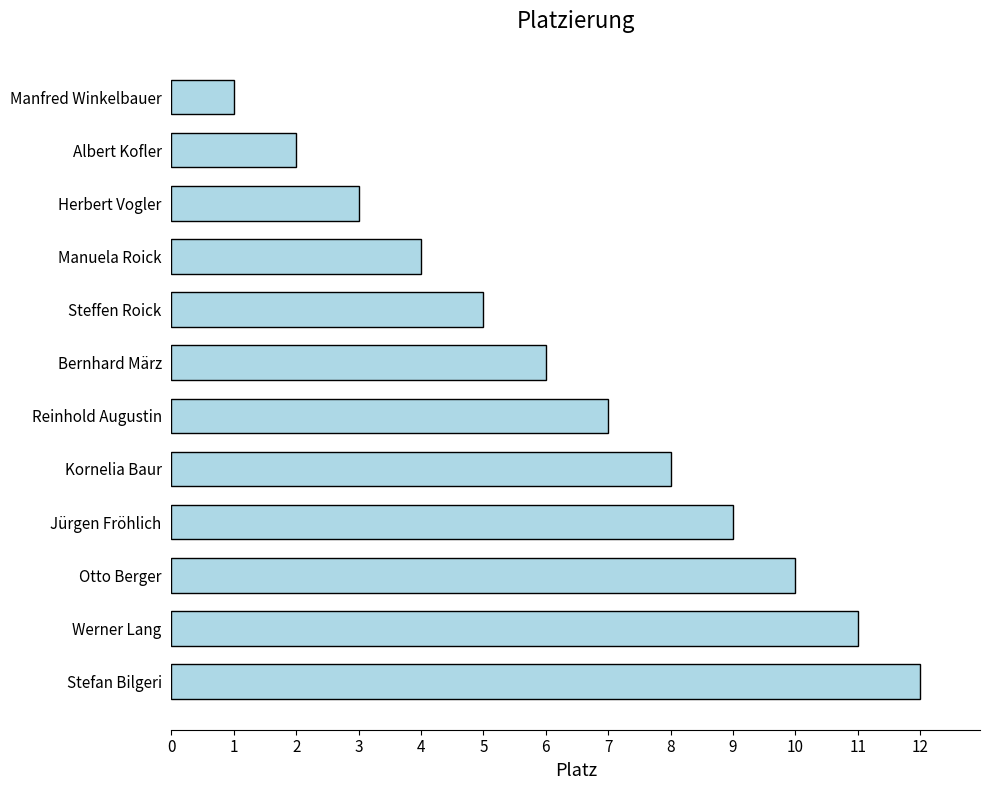

Does the chart contain any negative values?

No